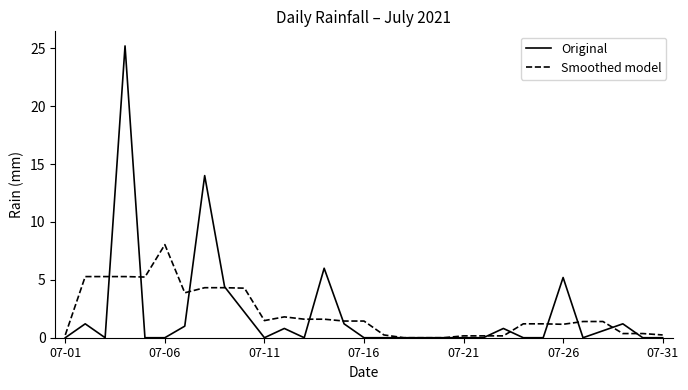

What is the highest value of the Smoothed model series?

8.0